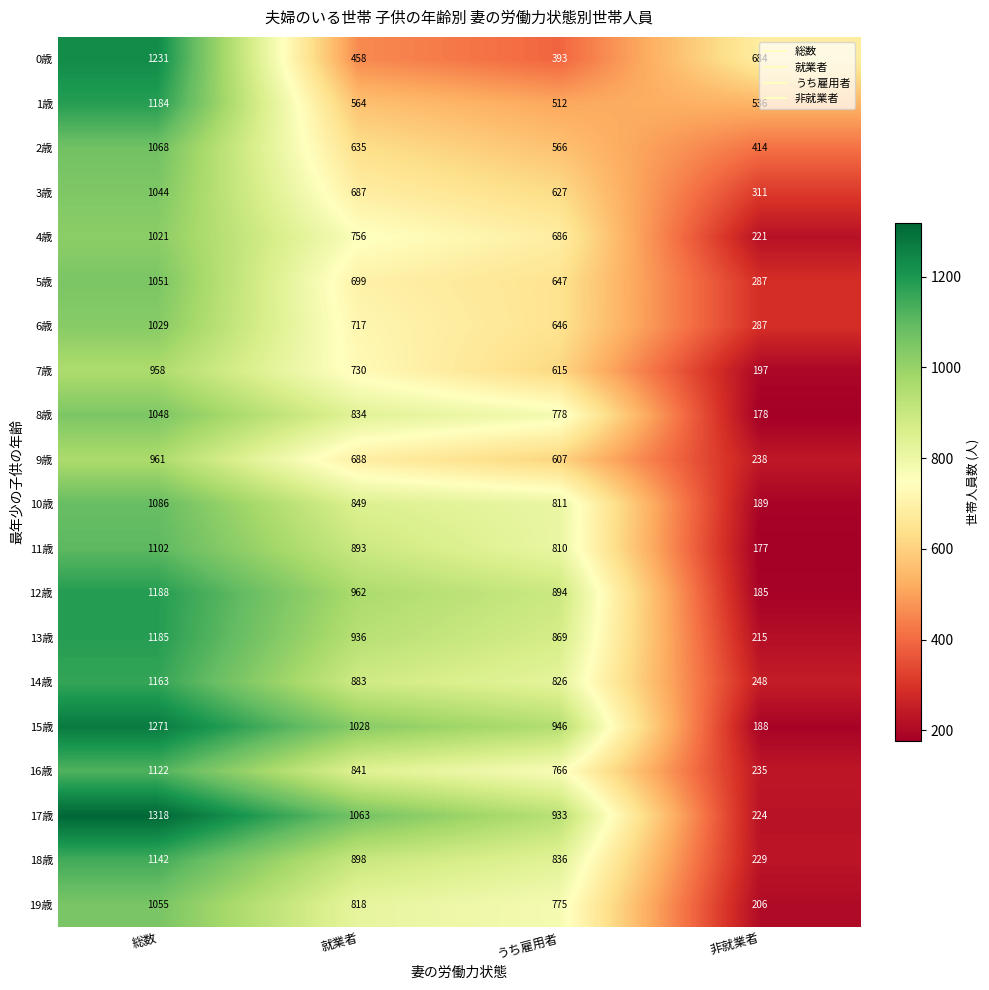

Count the 17歳 values in the range 933 to 1318.

3